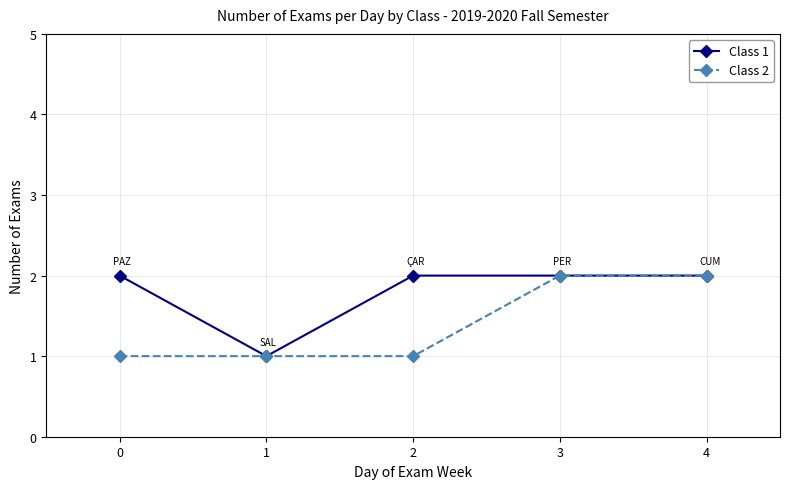

List the series in order of their overall mean, highest first.

Class 1, Class 2